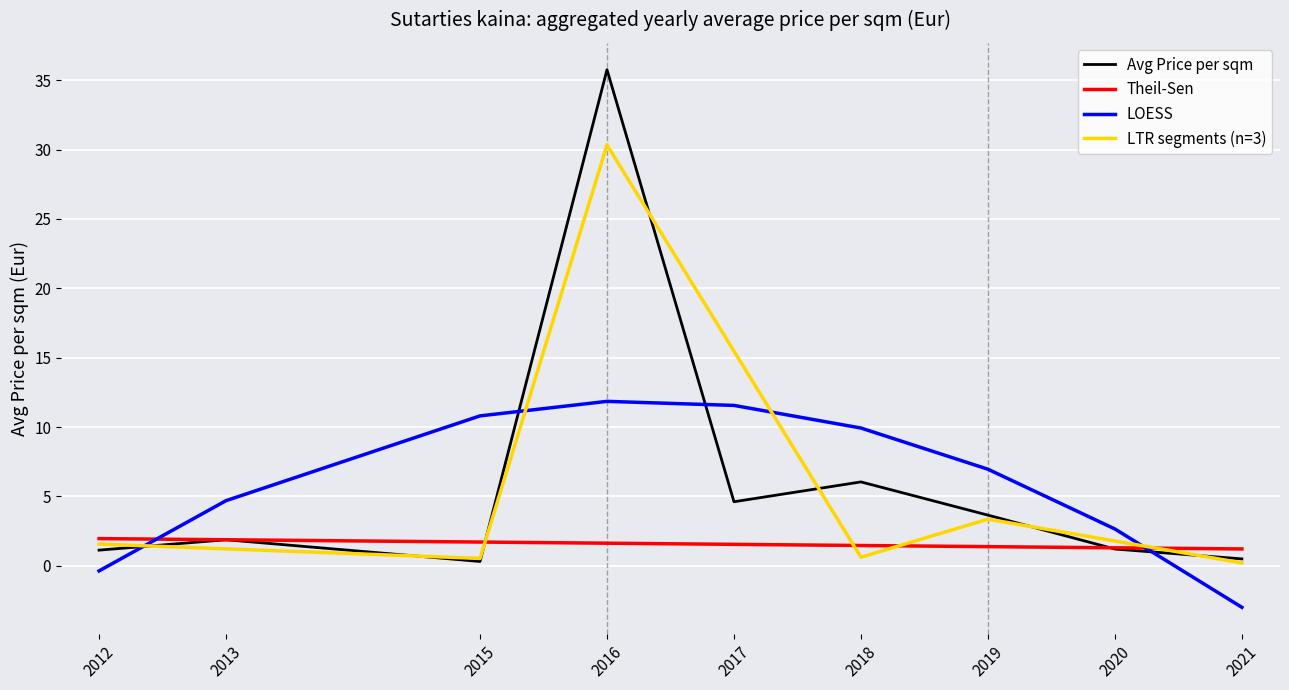

Between which two adjacent categories do Avg Price per sqm and LOESS first intersect?

2012 and 2013